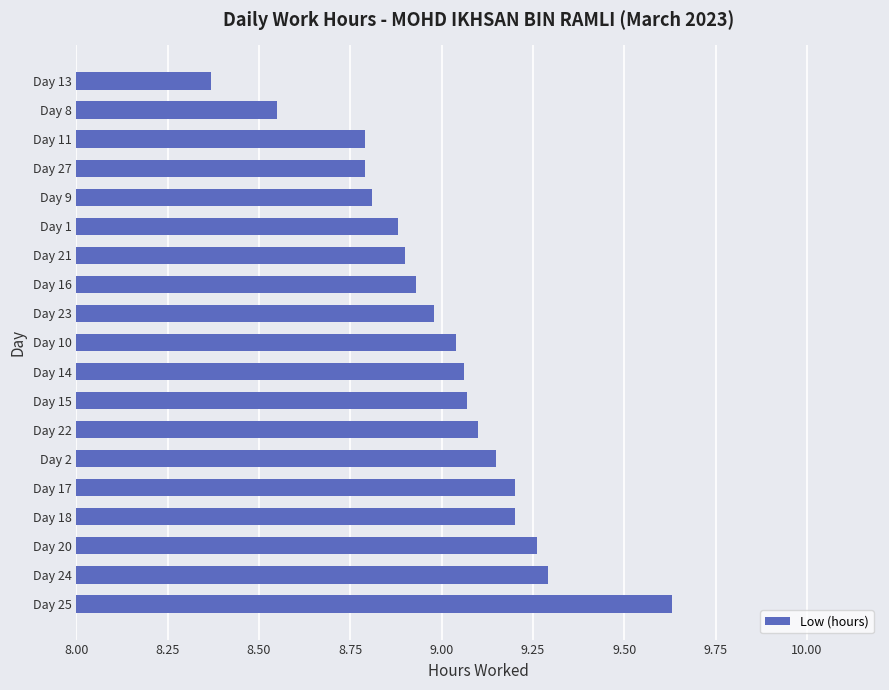

Approximately how many times larger is the value at Day 14 compared to Day 16?

1.0